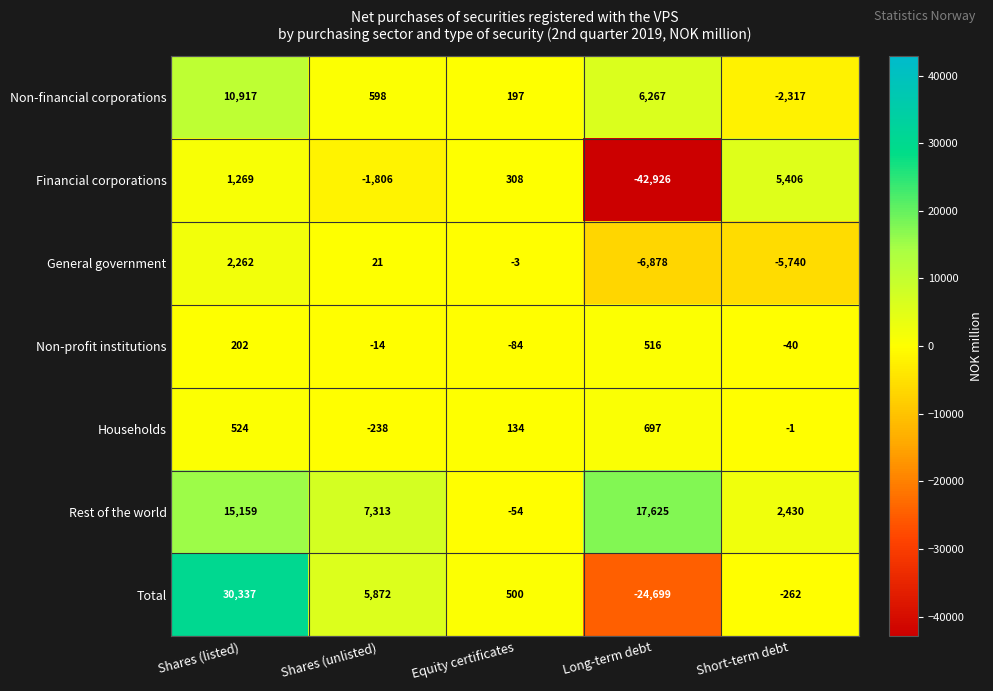

At which category is the sum across all series the highest?

Shares (listed)